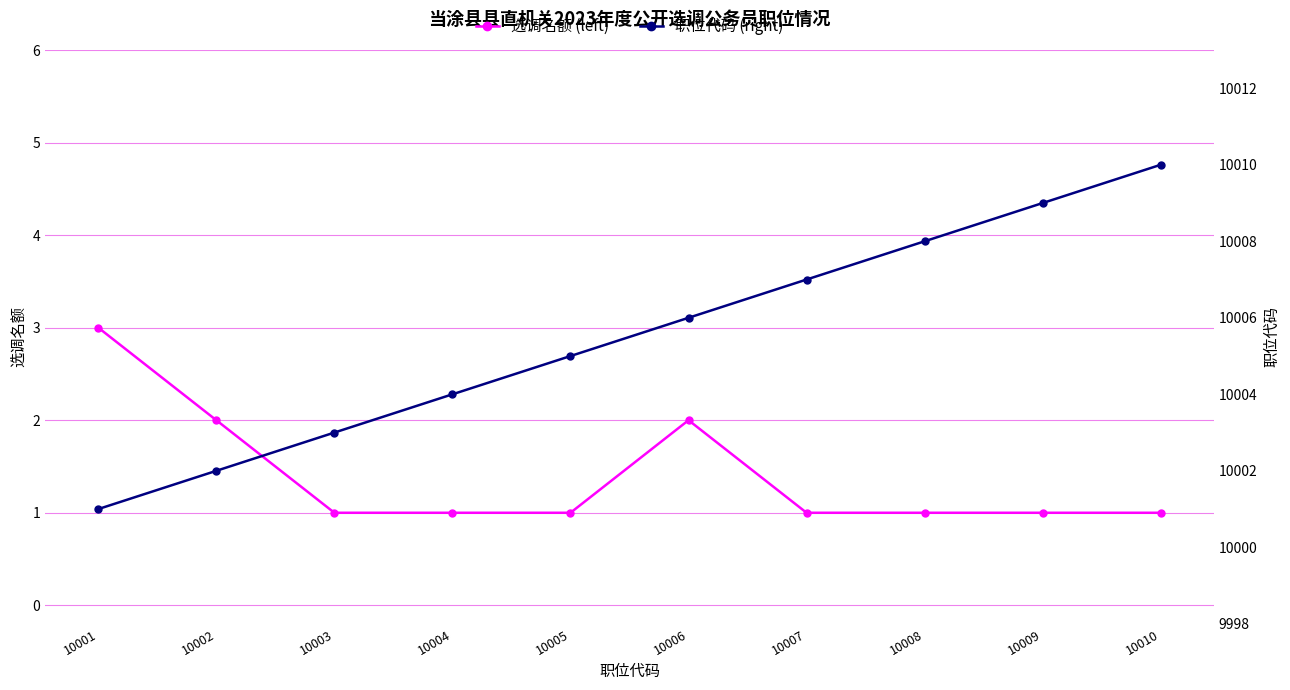

Rank the series at 10002 from highest to lowest value.

职位代码 (right), 选调名额 (left)